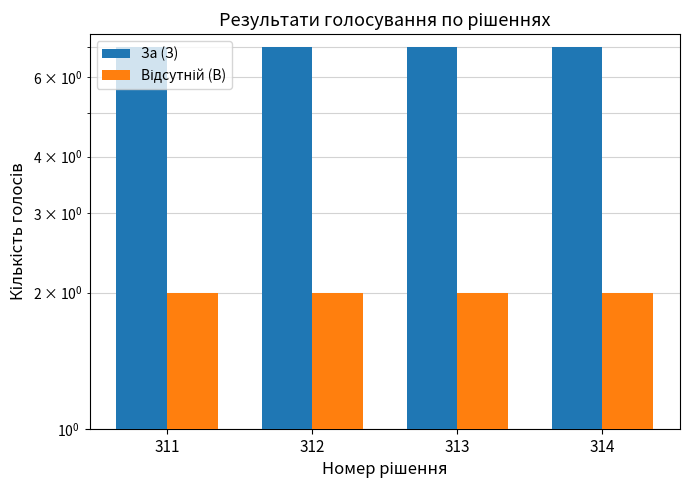

What is the highest value of the Відсутній (В) series?

2